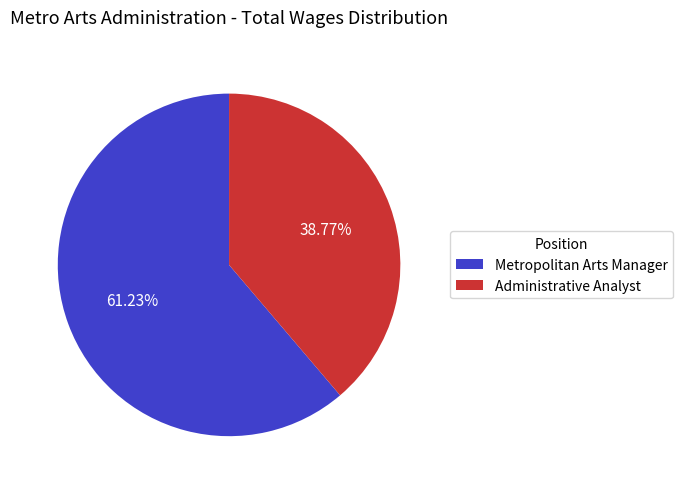

Combined, what portion of the pie is Administrative Analyst and Metropolitan Arts Manager?

100.0%